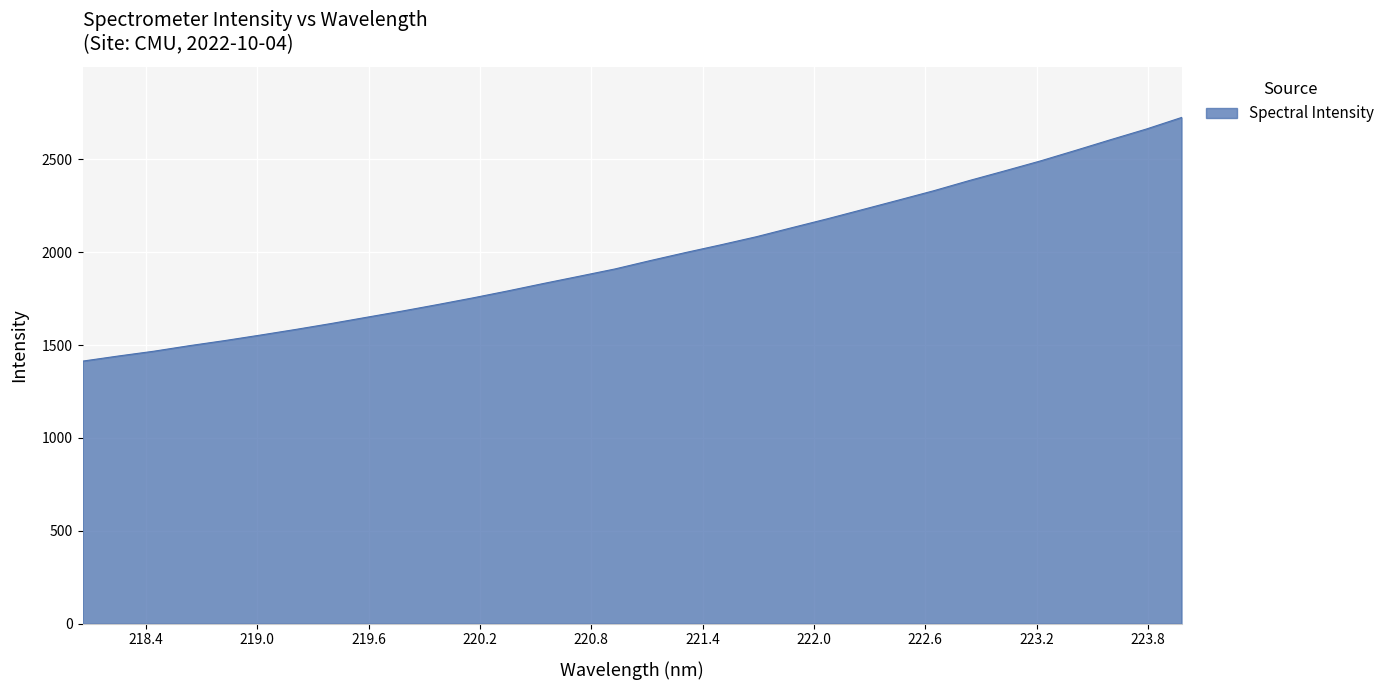

What is the difference between the maximum and minimum values?

1311.8